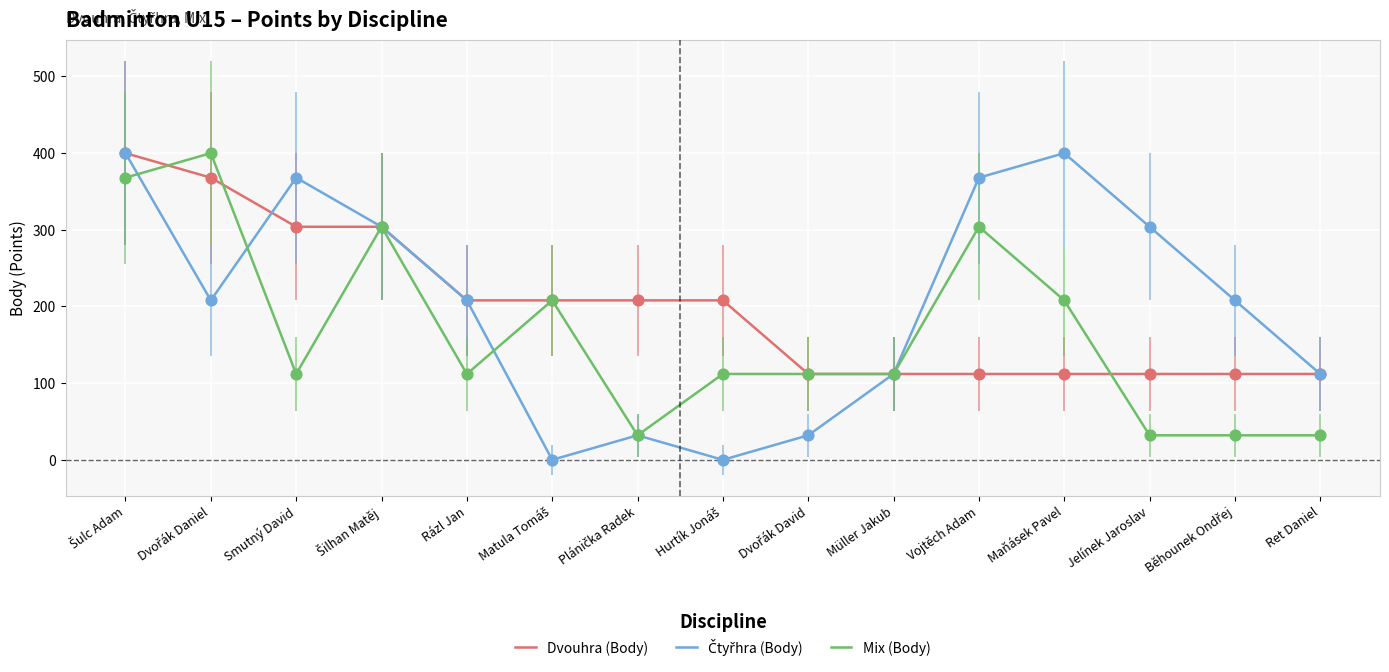

The value of Dvouhra (Body) at Maňásek Pavel is 112. True or false?

True